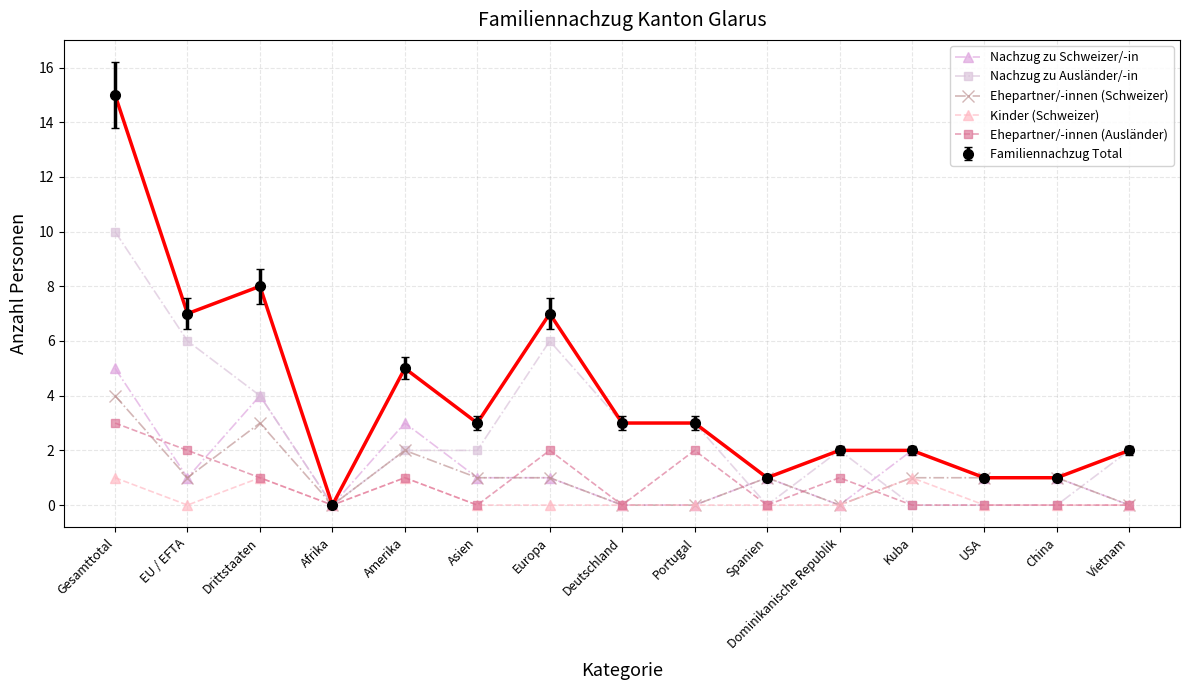

Where is Ehepartner/-innen (Schweizer) nearest to the value 2?

Amerika